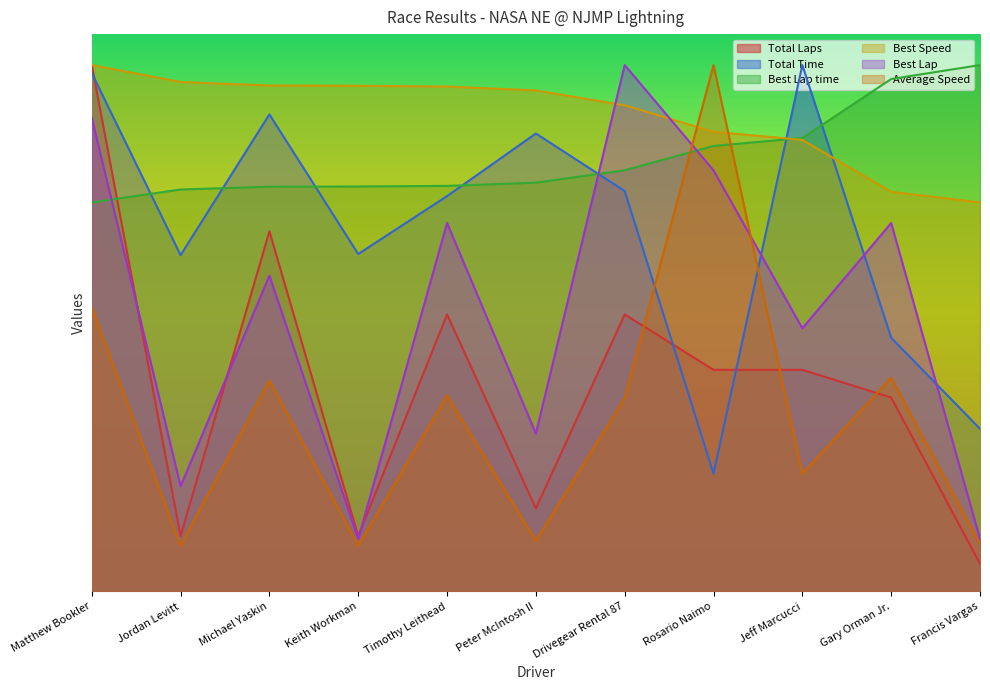

What is the label of the 3rd point from the left?

Michael Yaskin